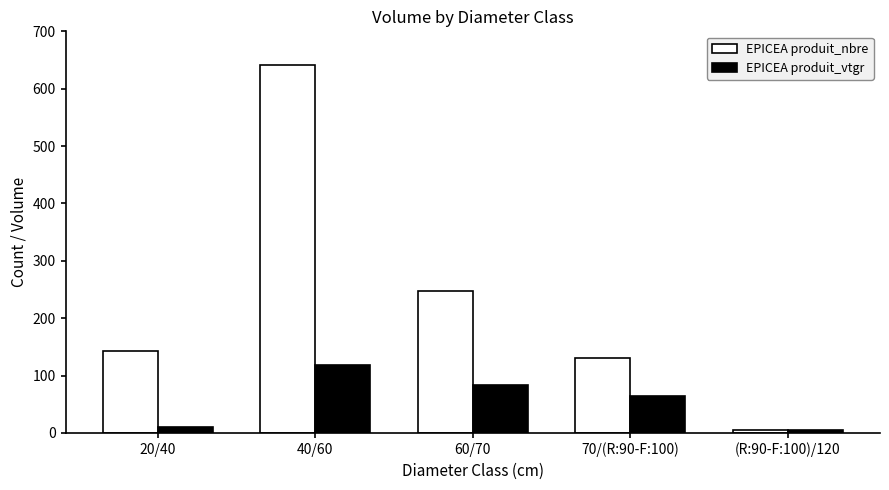

At which label is EPICEA produit_vtgr closest to 62?

70/(R:90-F:100)